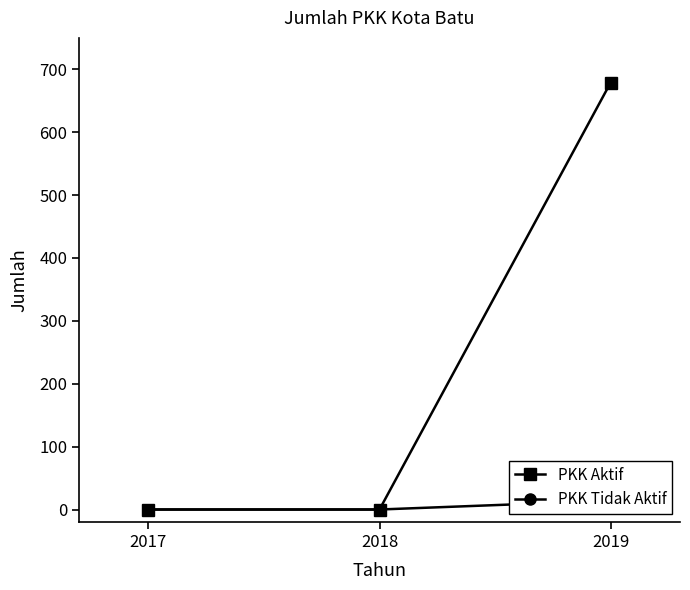

Rank the series by their maximum value, from highest to lowest.

PKK Aktif, PKK Tidak Aktif